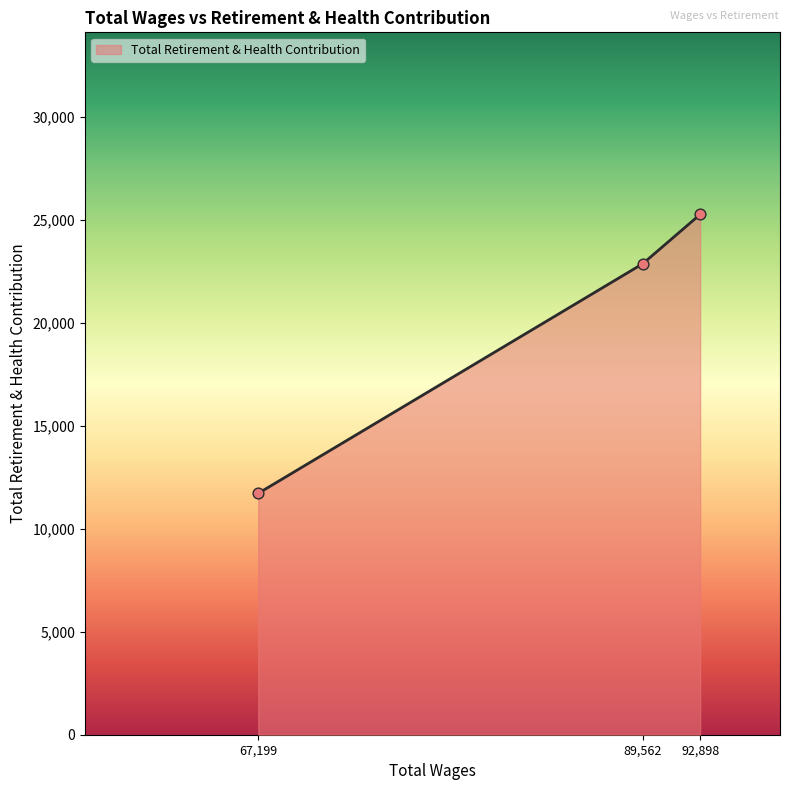

Between 92,898 and 67,199, which is larger?

92,898